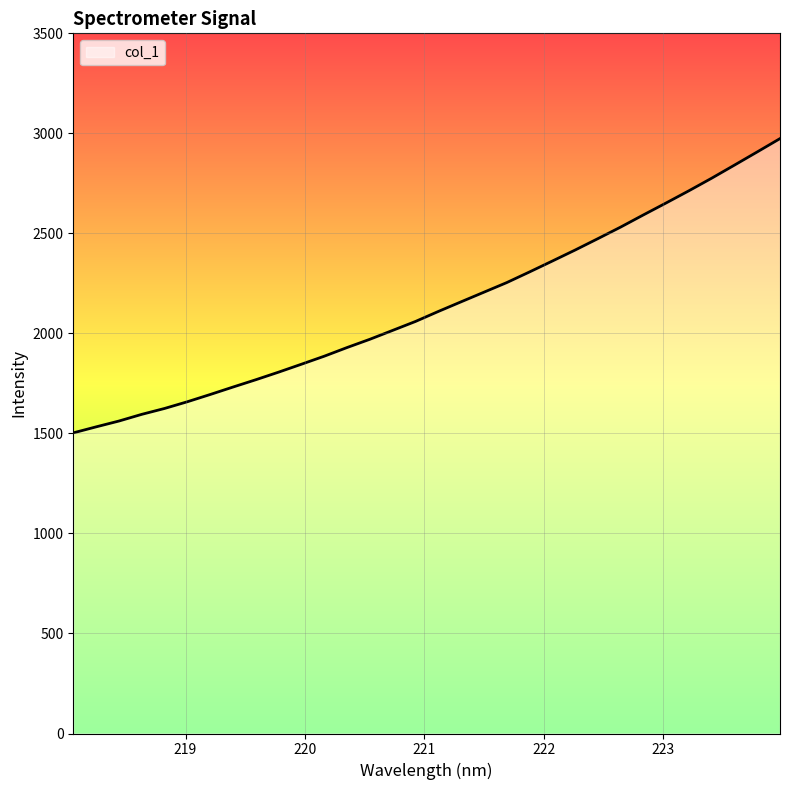

What is the maximum value shown in the chart?

2973.8